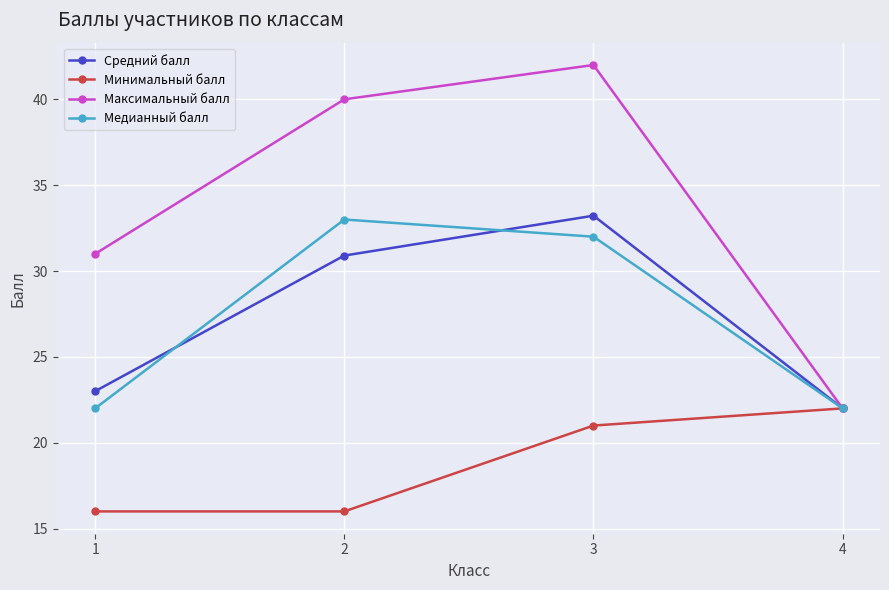

Rank the series at 2 from highest to lowest value.

Максимальный балл, Медианный балл, Средний балл, Минимальный балл